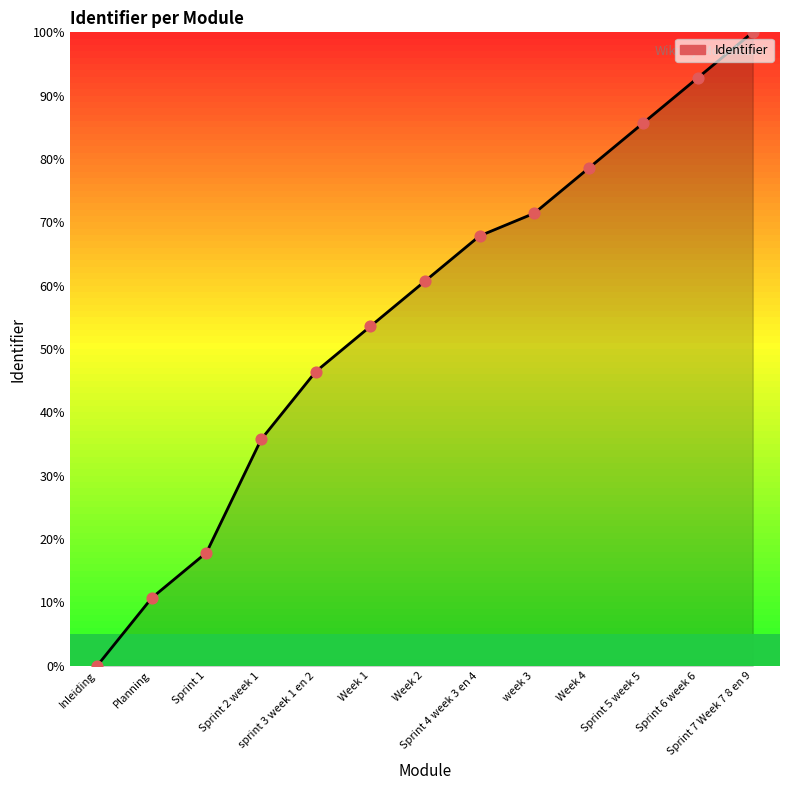

Which has a higher value, Planning or week 3?

week 3